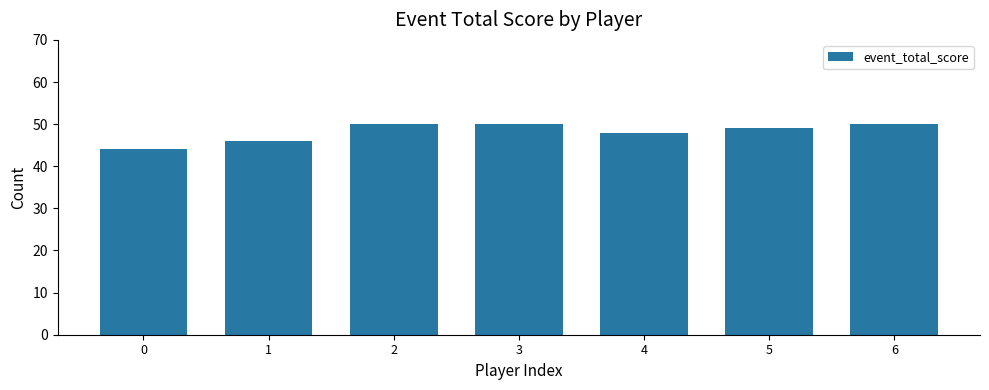

Are the bars horizontal?

No